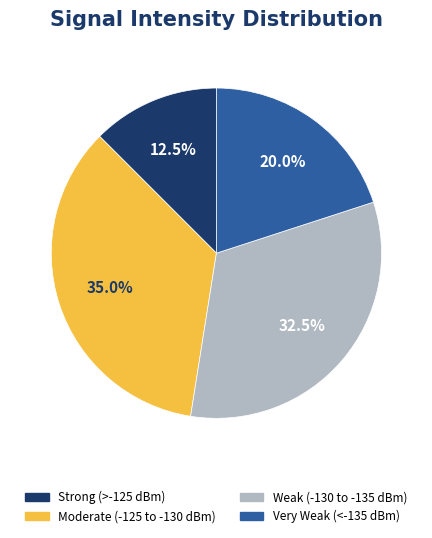

To the nearest percent, what is the average slice percentage?

25%